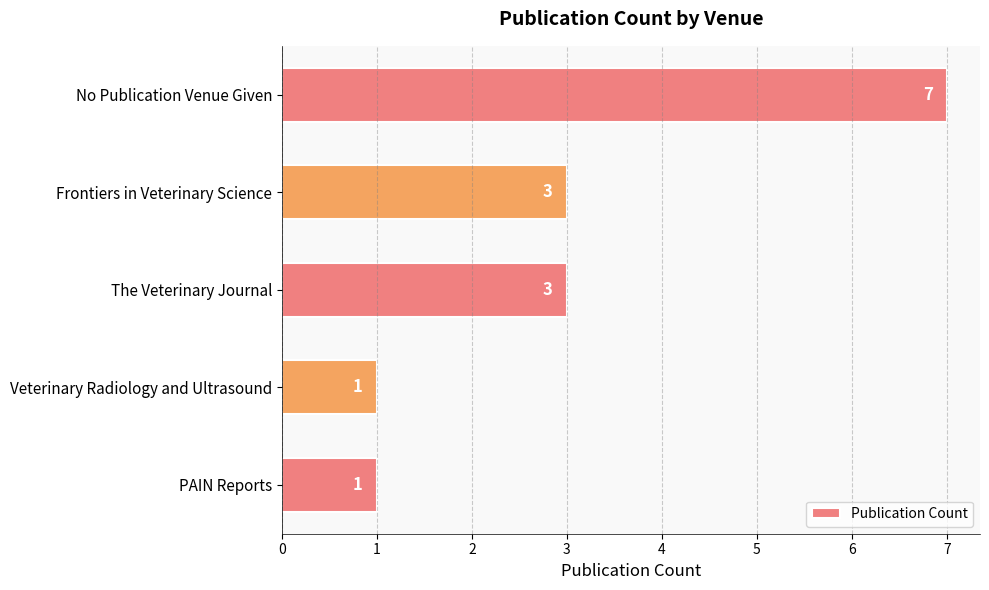

How many bars are there in total?

5